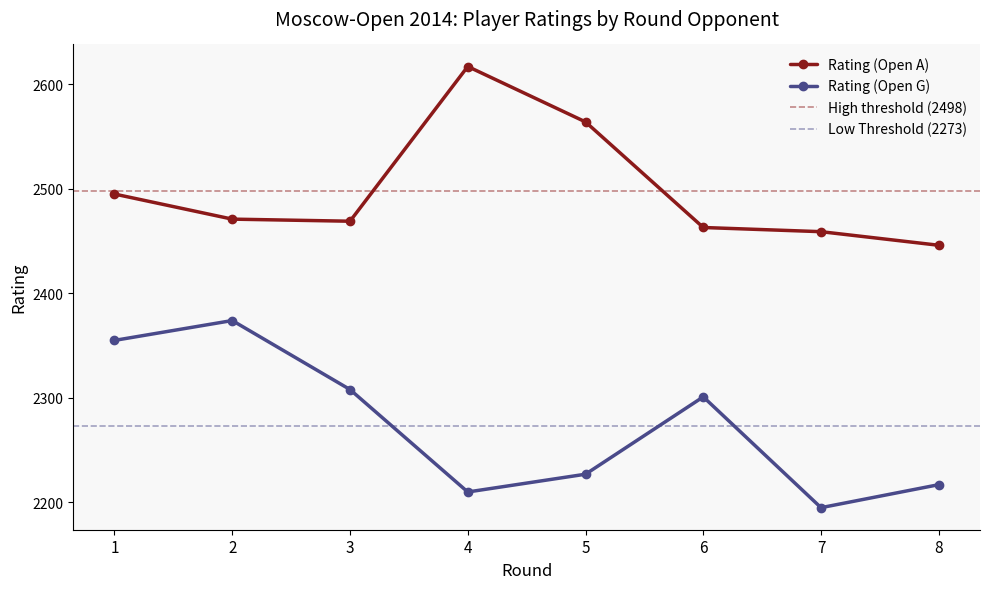

At 5, list the series in order from largest to smallest.

Rating (Open A), Rating (Open G)